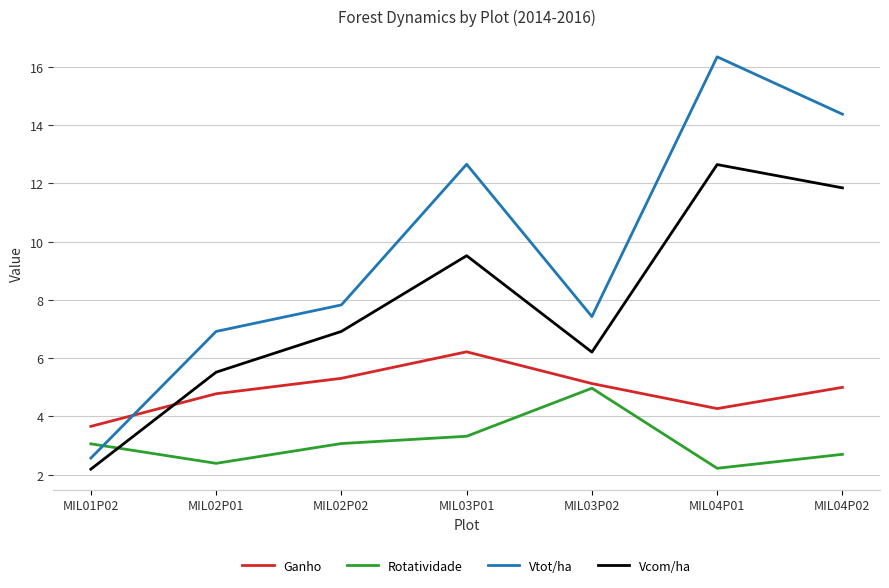

True or false: Rotatividade and Vtot/ha intersect in this chart.

True